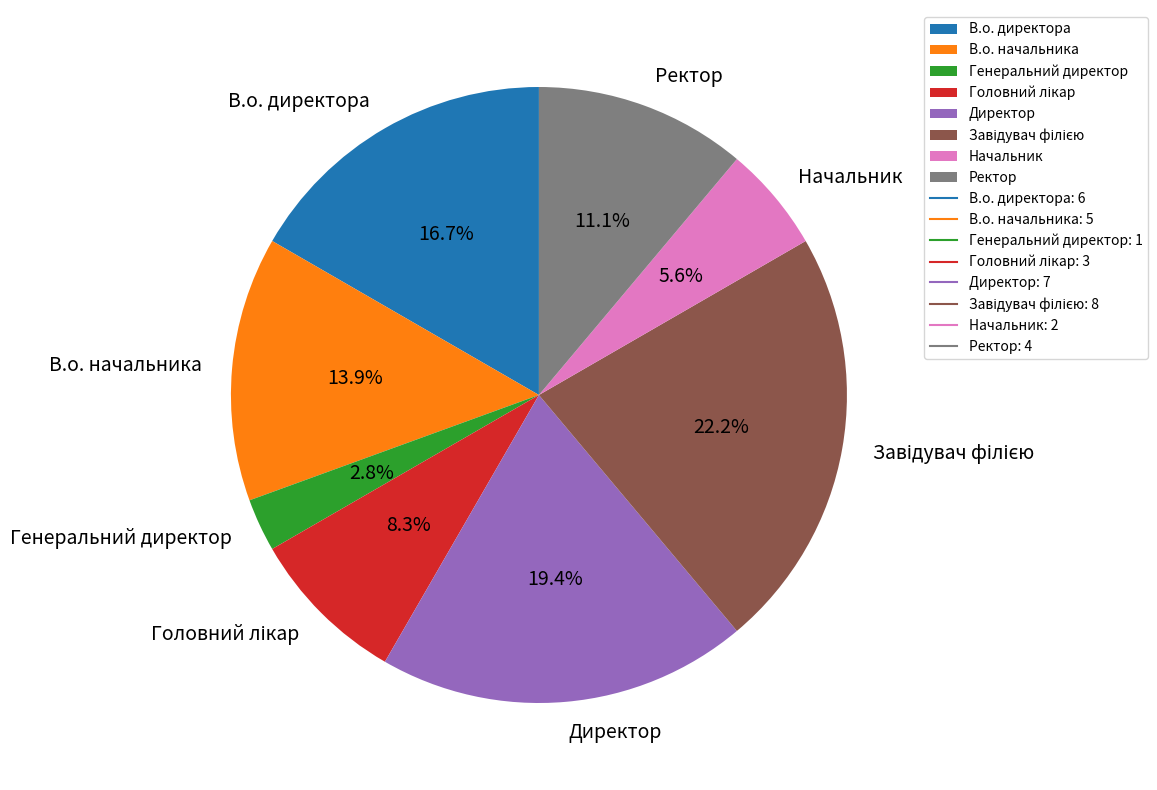

Which slice is the smallest?

Генеральний директор